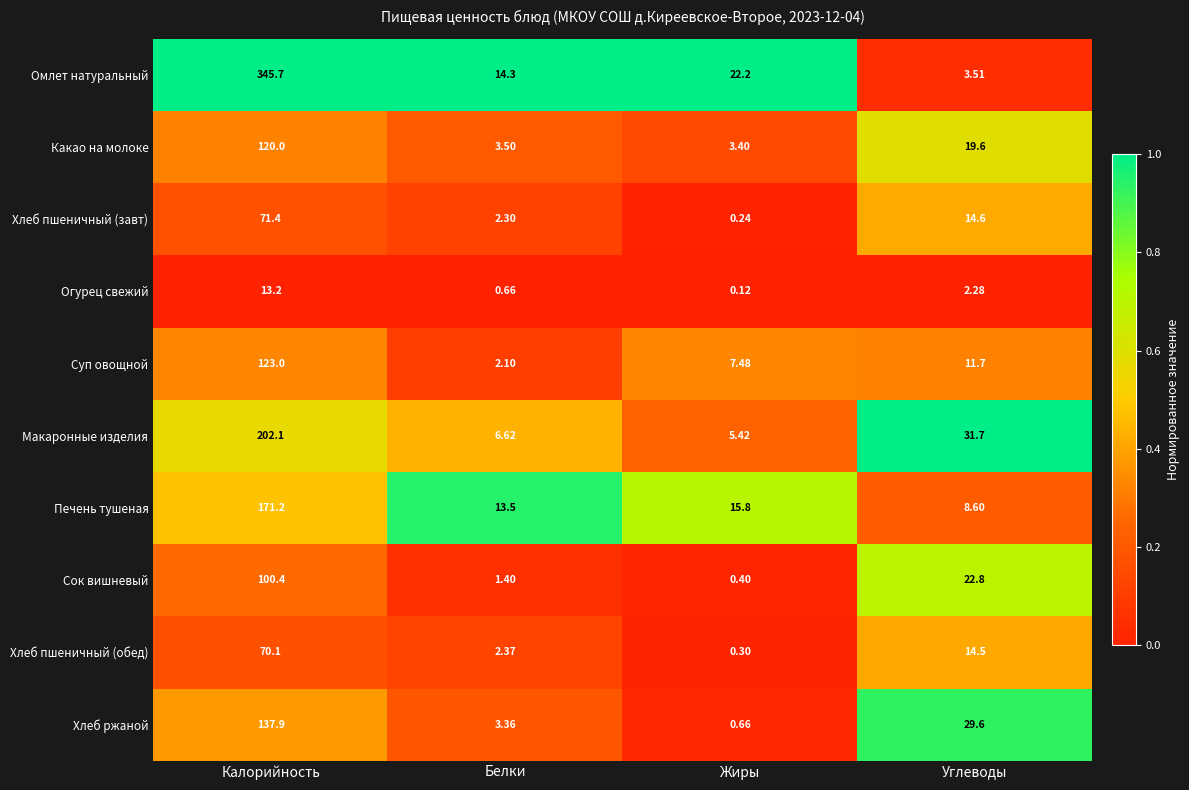

At how many categories does at least one series exceed 0?

4